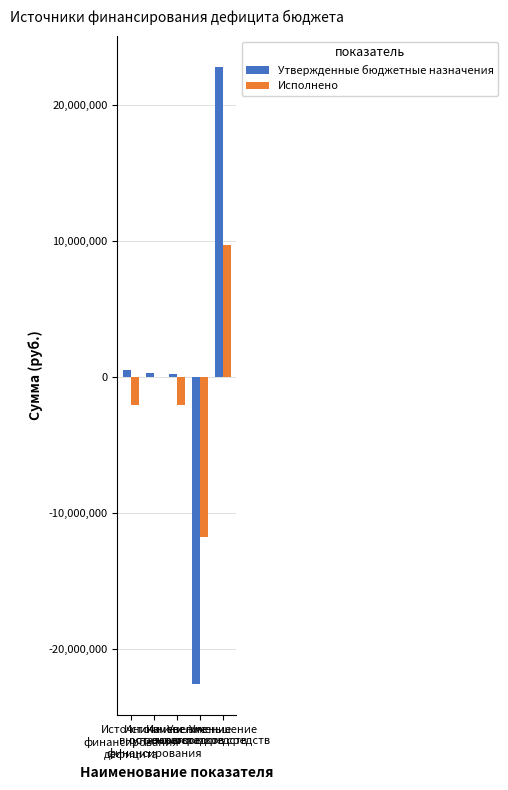

What is the highest value of the Исполнено series?

9702556.4